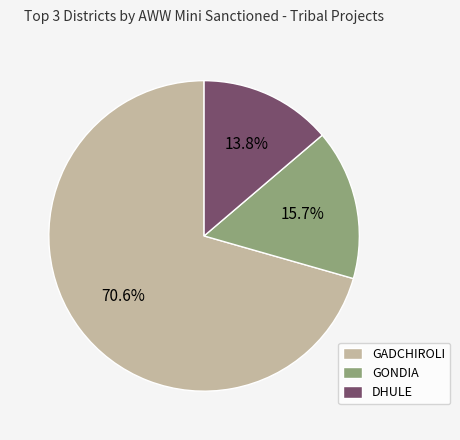

Which slice represents more than half of the pie?

GADCHIROLI